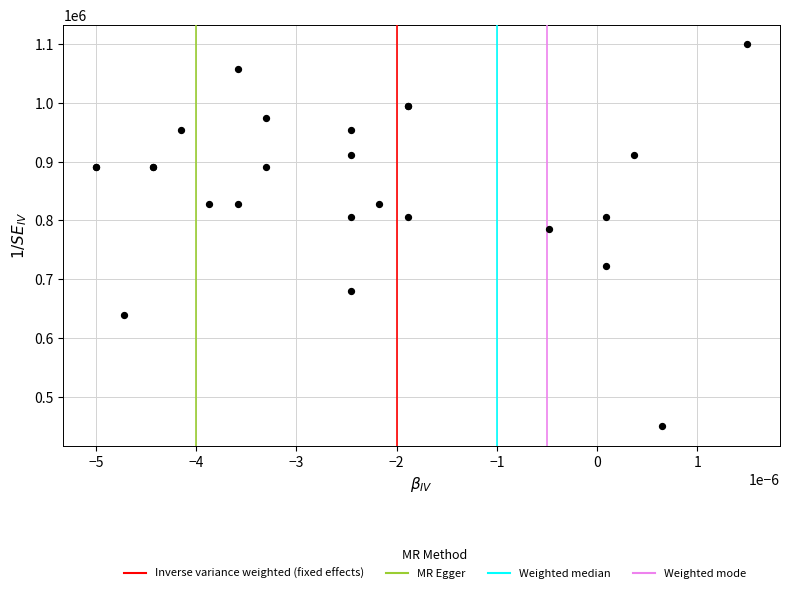

What Y value in the scatter plot is closest to 775000?

785483.9